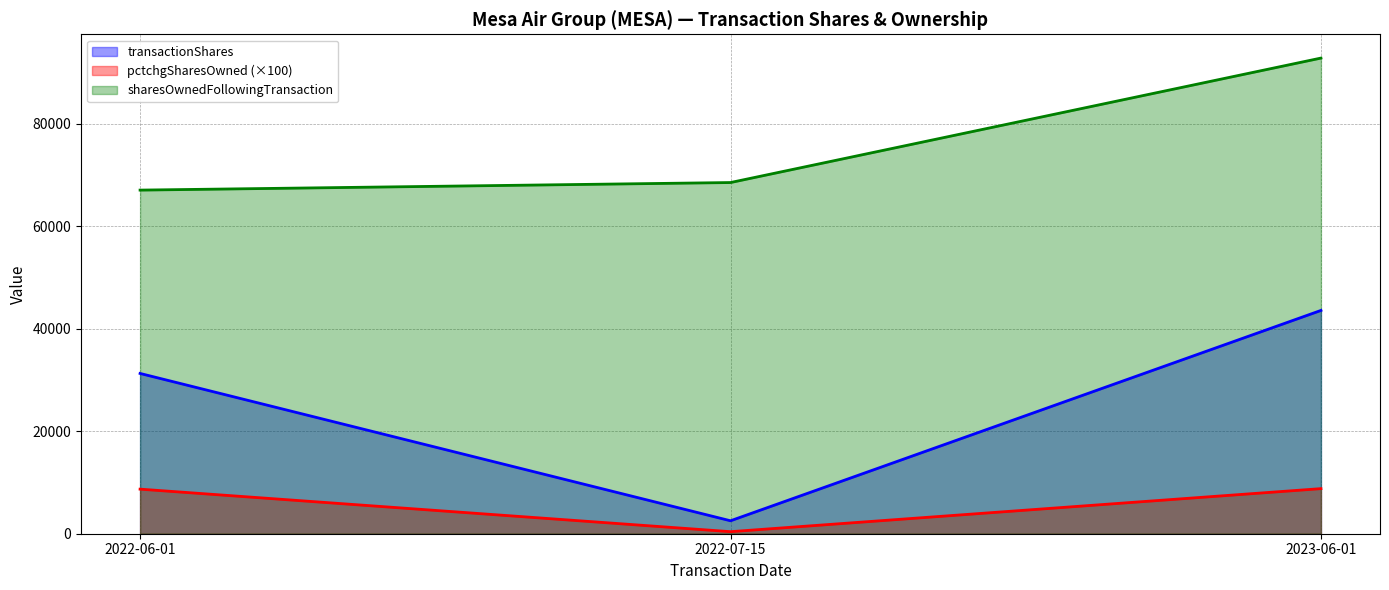

What is the value of the pctchgSharesOwned point at the 3rd from the left?

8800